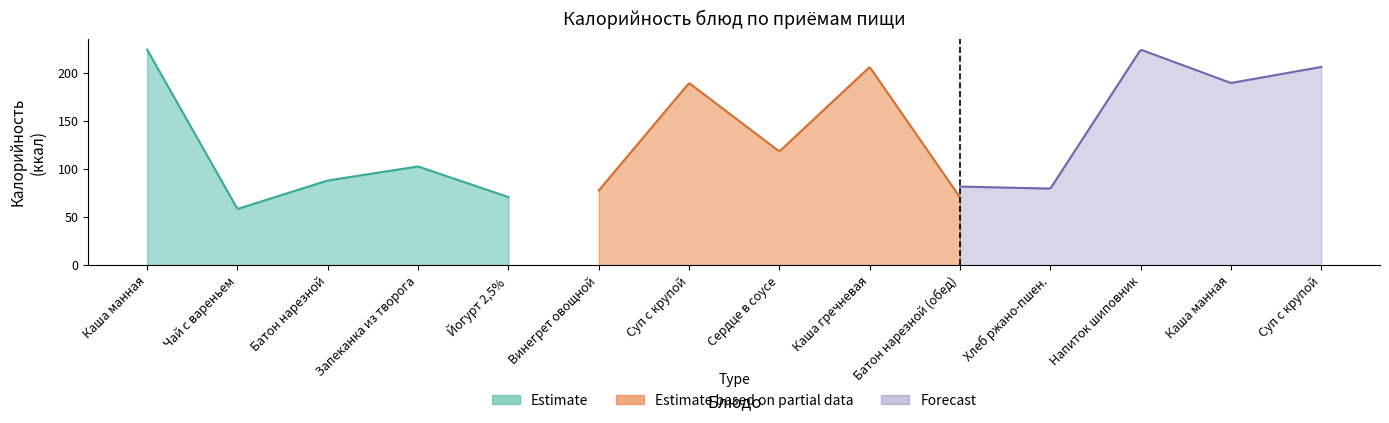

How many values in the Estimate based on partial data series exceed 118?

3